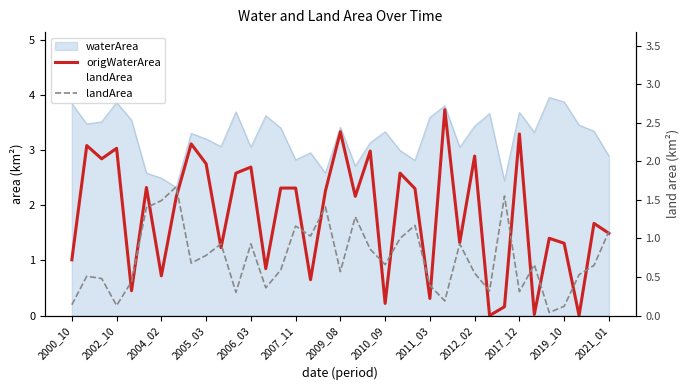

In origWaterArea, how many points are higher than both neighbors (excluding endpoints)?

13